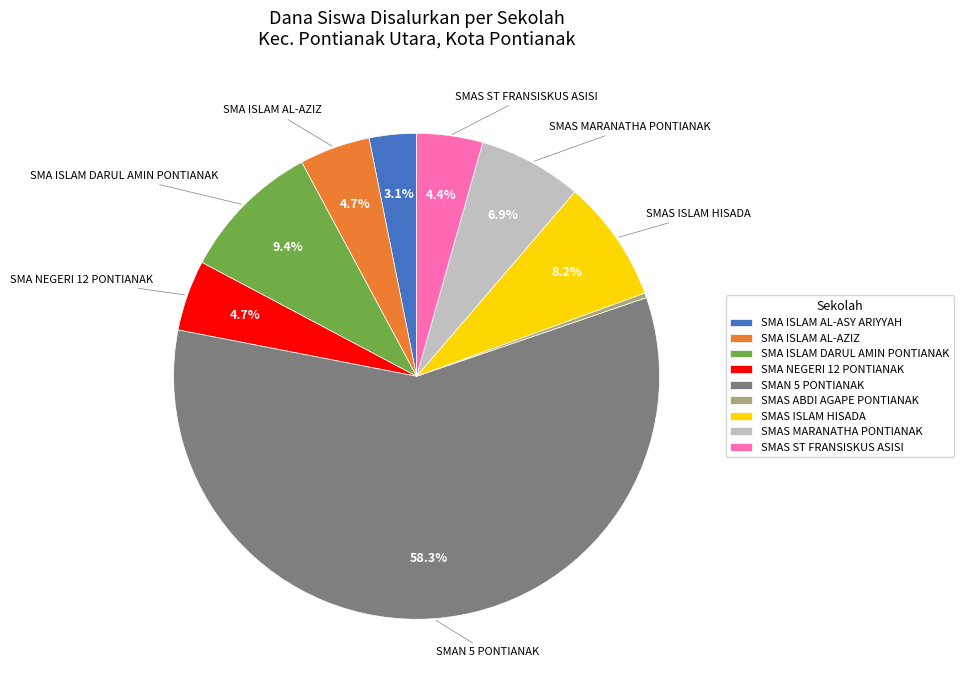

What is the total percentage of SMA ISLAM AL-AZIZ and SMAN 5 PONTIANAK?

63.0%